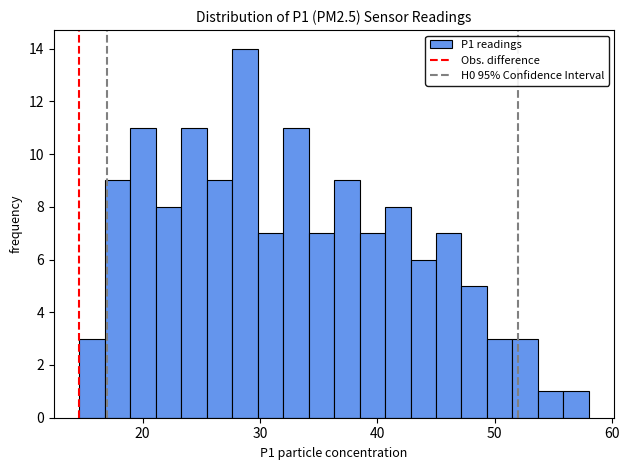

Read against the x-axis, roughly where is the centre of the tallest bar?

29